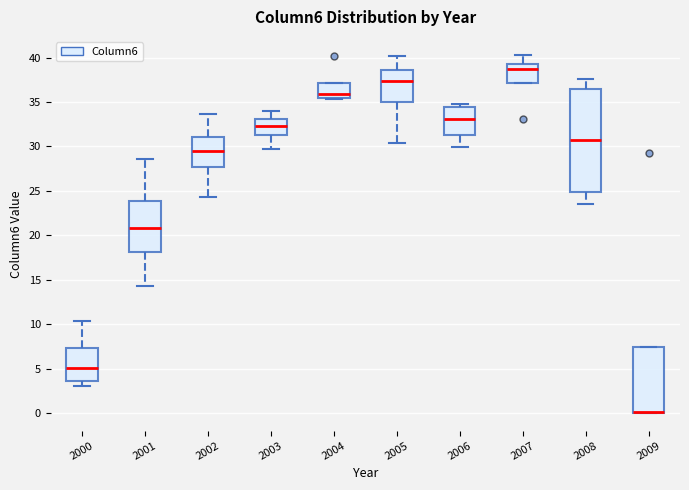

Where is the upper edge of the box at x = 2002 on the y-axis? The values are not printed on the chart, so give them approximately, as read against the axis.

31.0